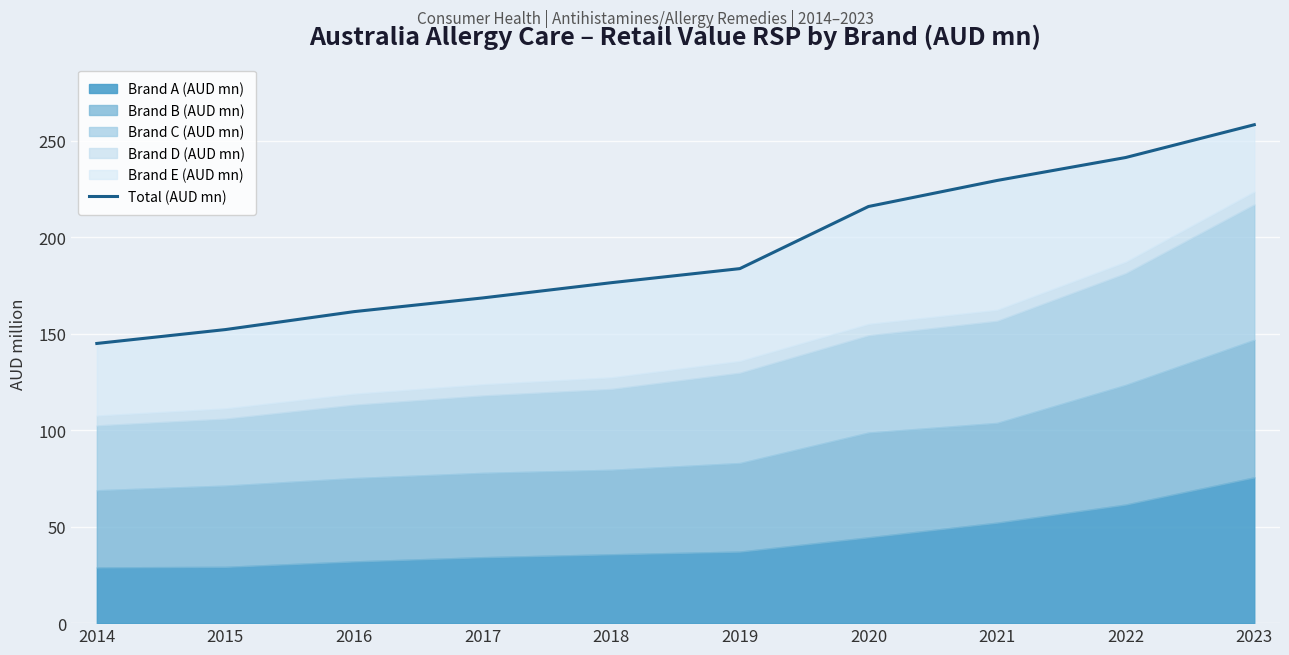

What is the difference between the maximum and second lowest values?

106.2